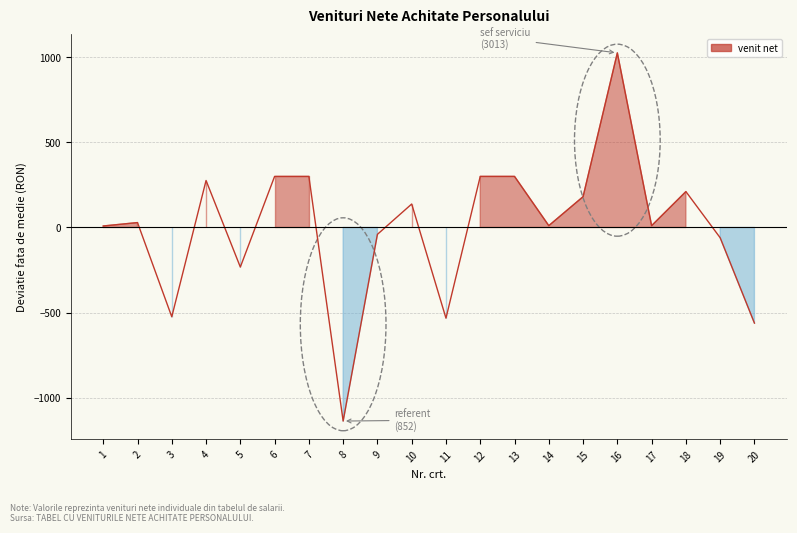

What is the smallest value displayed?

-1136.3